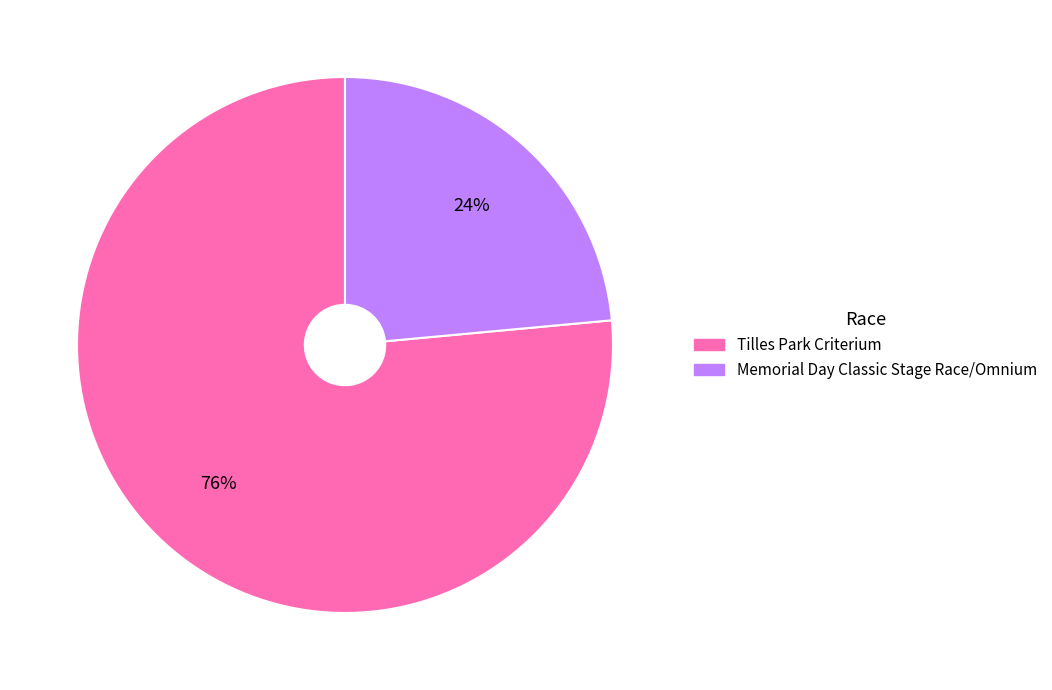

Between Tilles Park Criterium and Memorial Day Classic Stage Race/Omnium, which is larger?

Tilles Park Criterium